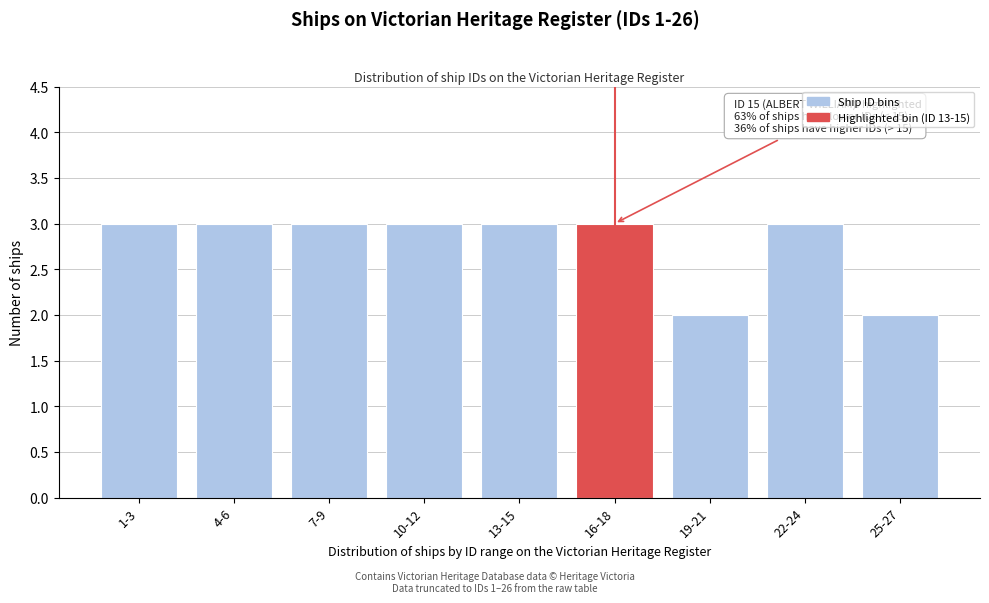

Reading left to right, list all the values displayed in this chart.

1-3=3	4-6=3	7-9=3	10-12=3	13-15=3	16-18=3	19-21=2	22-24=3	25-27=2